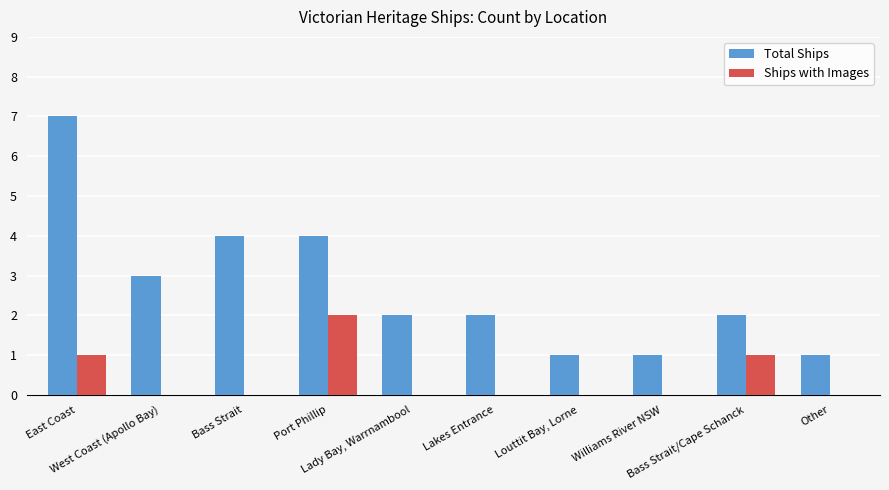

How many series are shown in this chart?

2